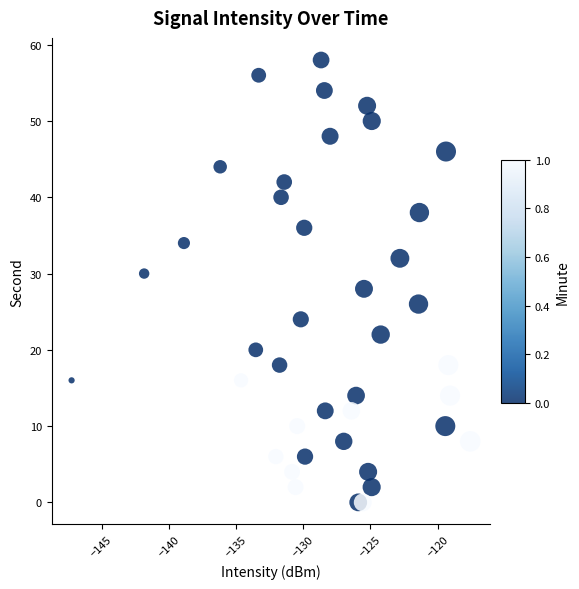

What is the range of Y values (max minus min)?

58